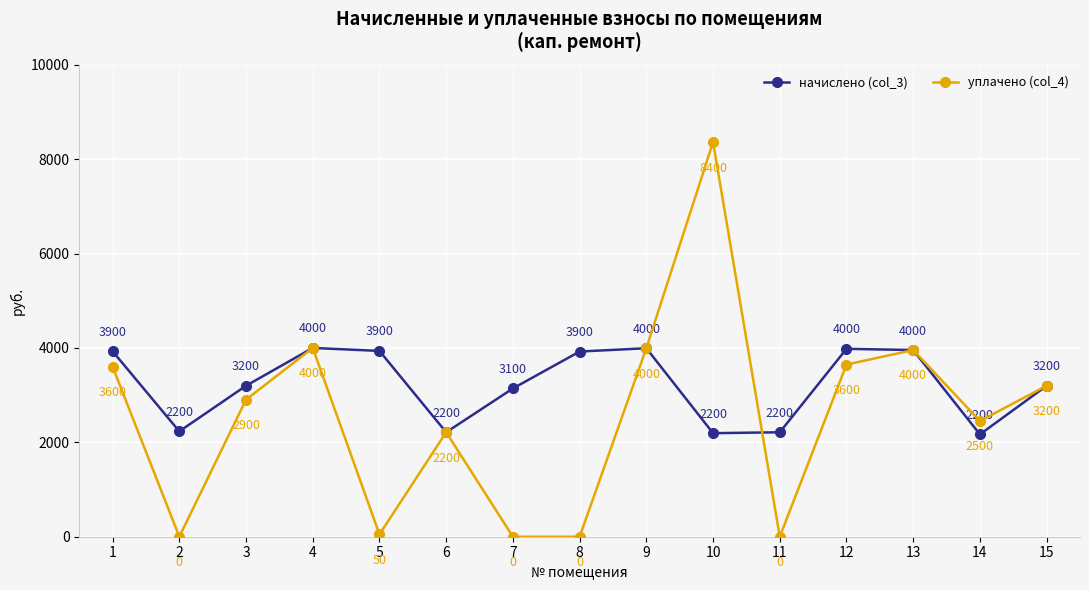

Which series changed the most between 6 and 14?

уплачено (col_4)